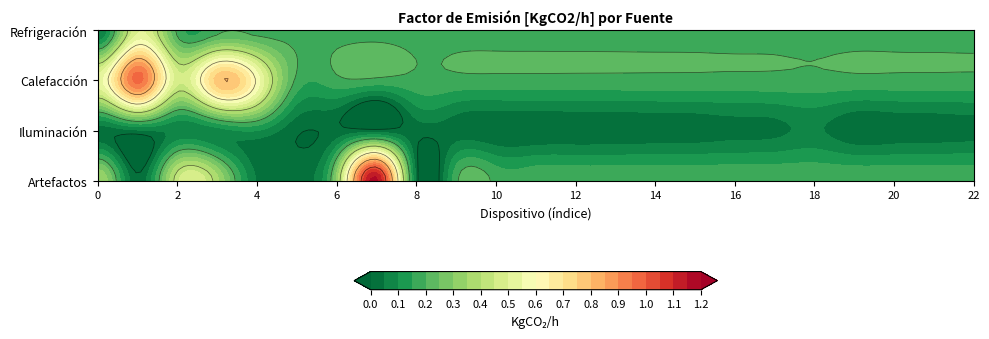

Which series has the widest spread of values?

Artefactos